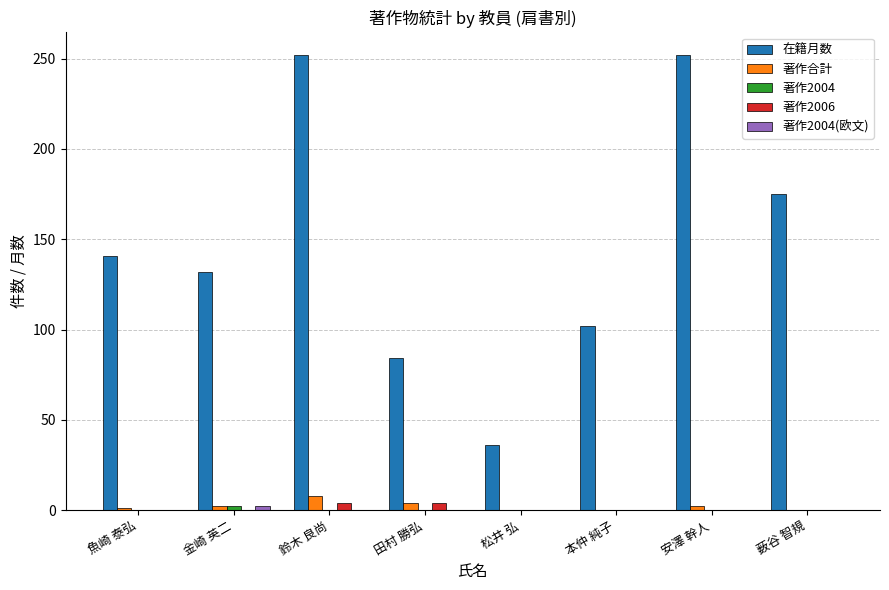

What is the total value across all series at 松井 弘?

36